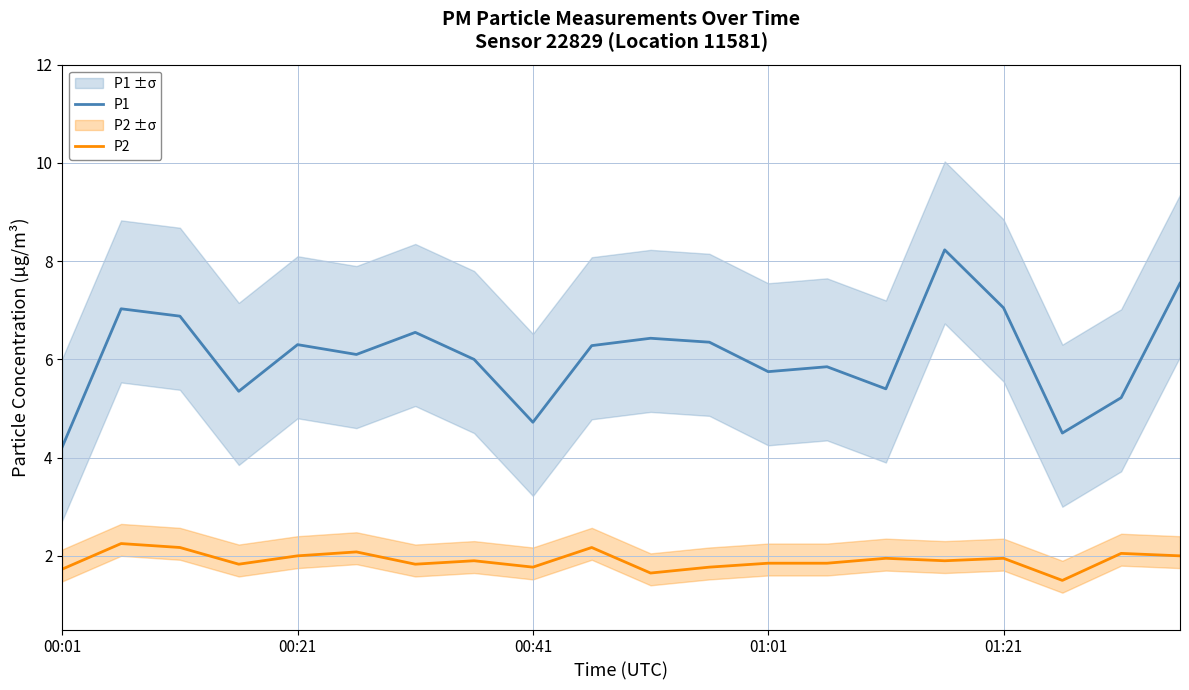

What is the difference between the maximum and minimum values in the P2 series?

0.8